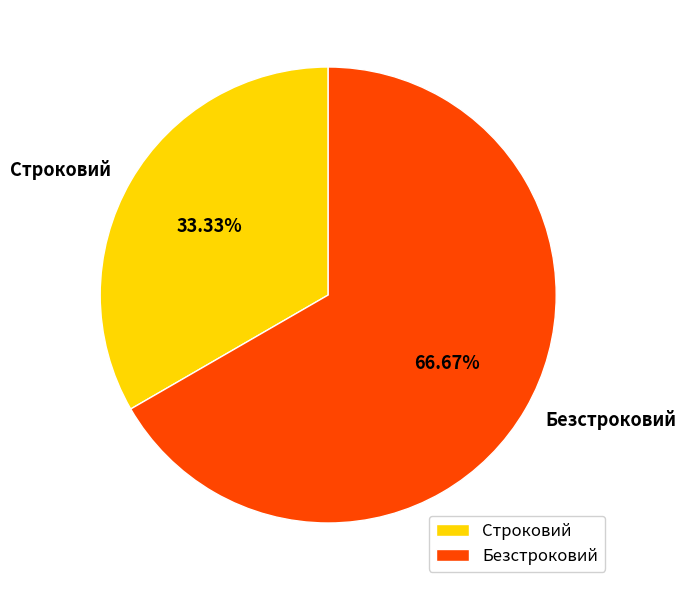

Which slice represents more than half of the pie?

Безстроковий